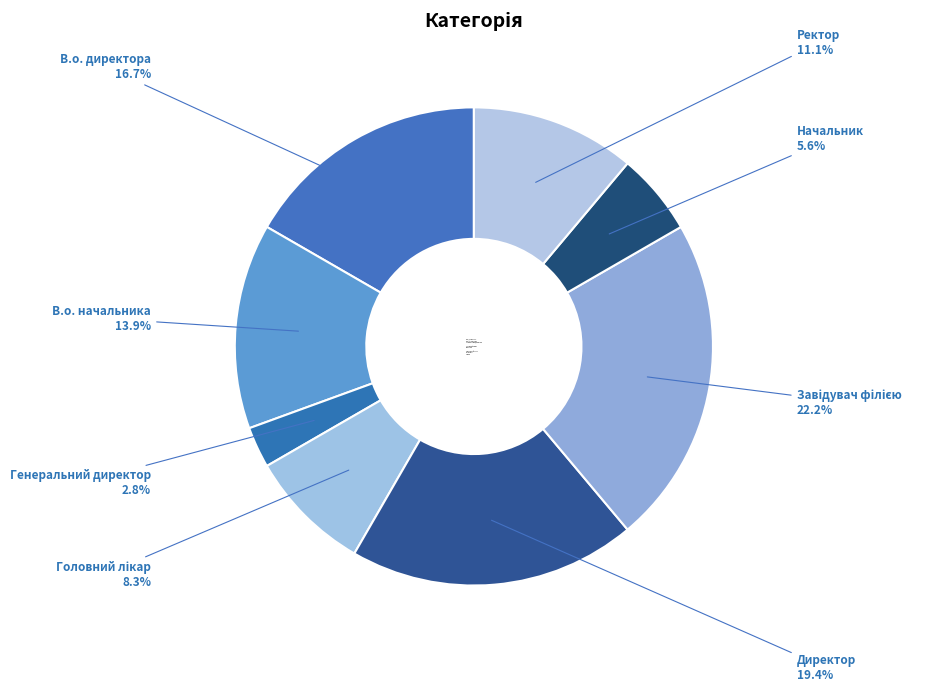

Count the number of slices in the pie.

8